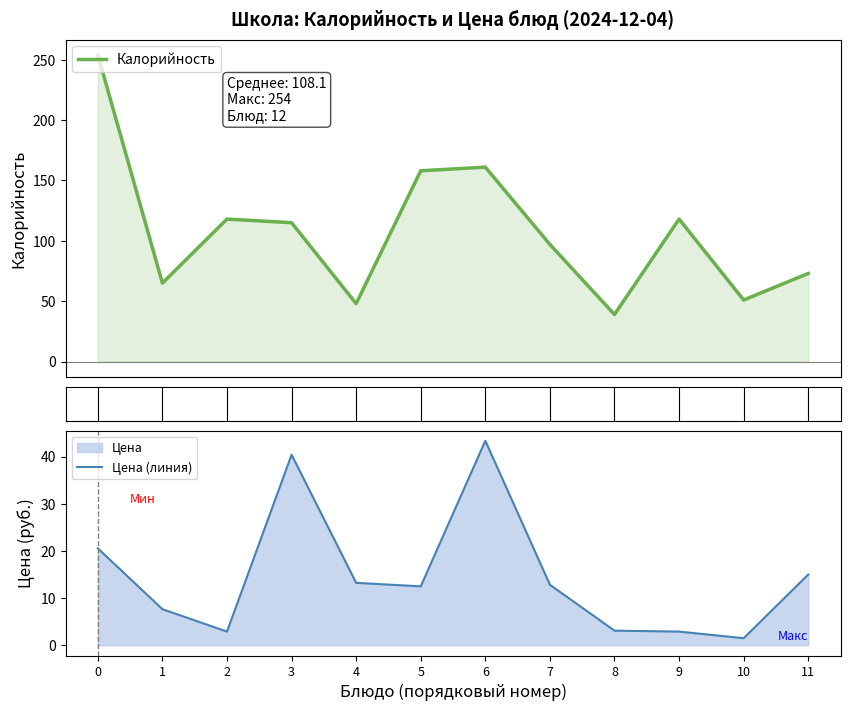

The Цена (линия) series shows 28.5 at 0. True or false?

False